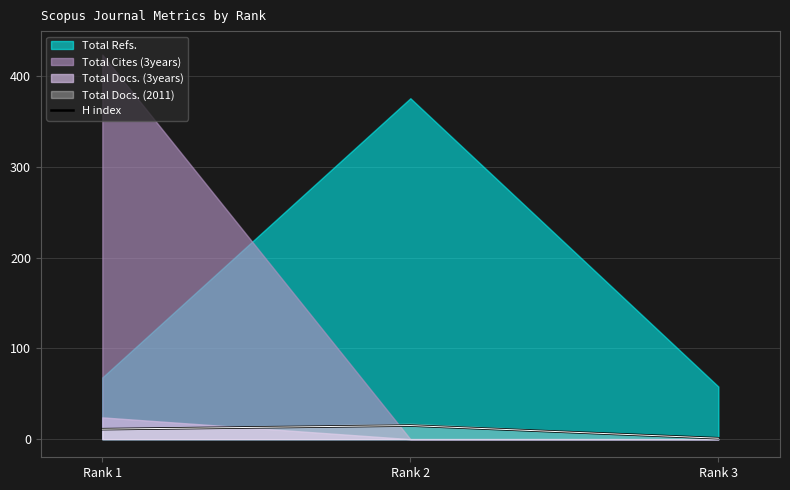

The value of H index at Rank 2 is 15. True or false?

True